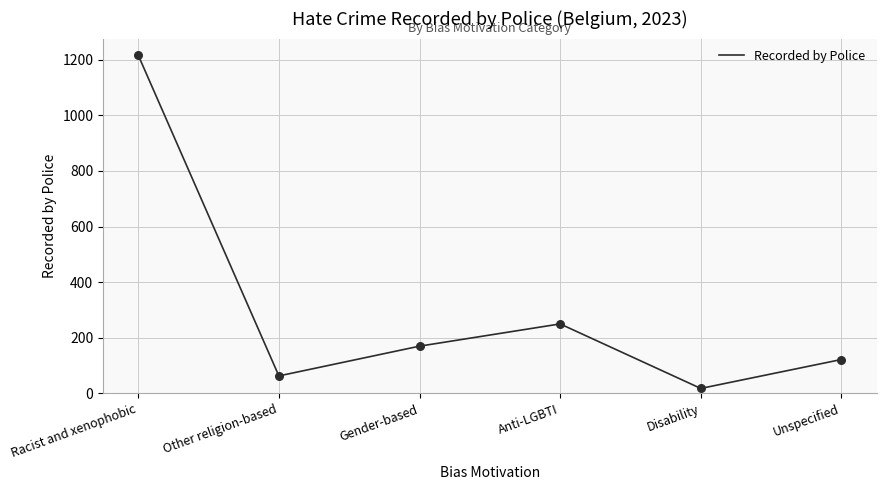

Which has a higher value, Unspecified or Other religion-based?

Unspecified